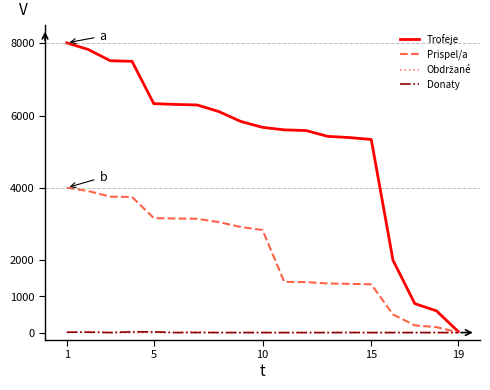

How many lines are shown in the chart?

4